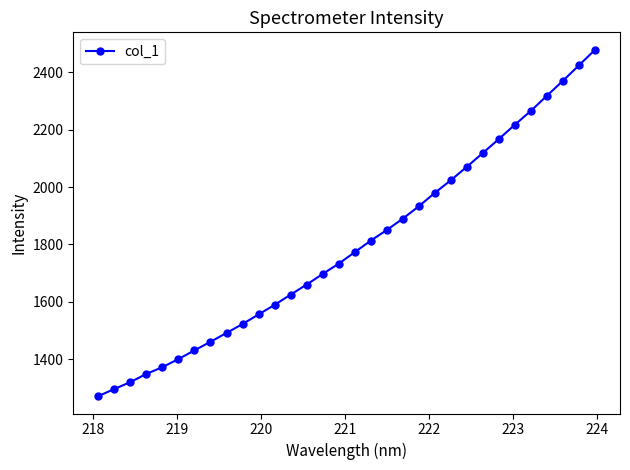

What is the difference between the maximum and minimum values?

1208.2